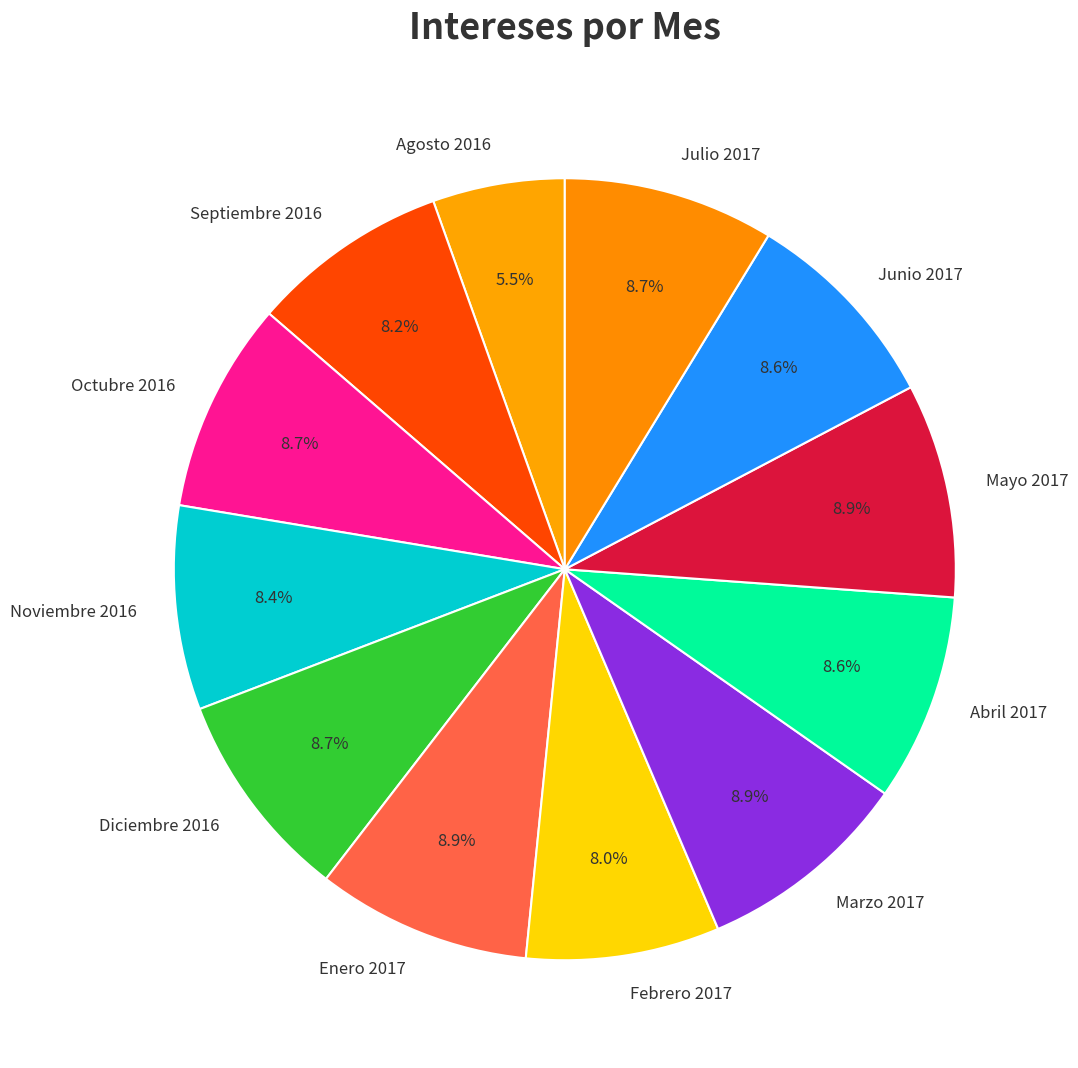

Does any single category account for the majority?

No